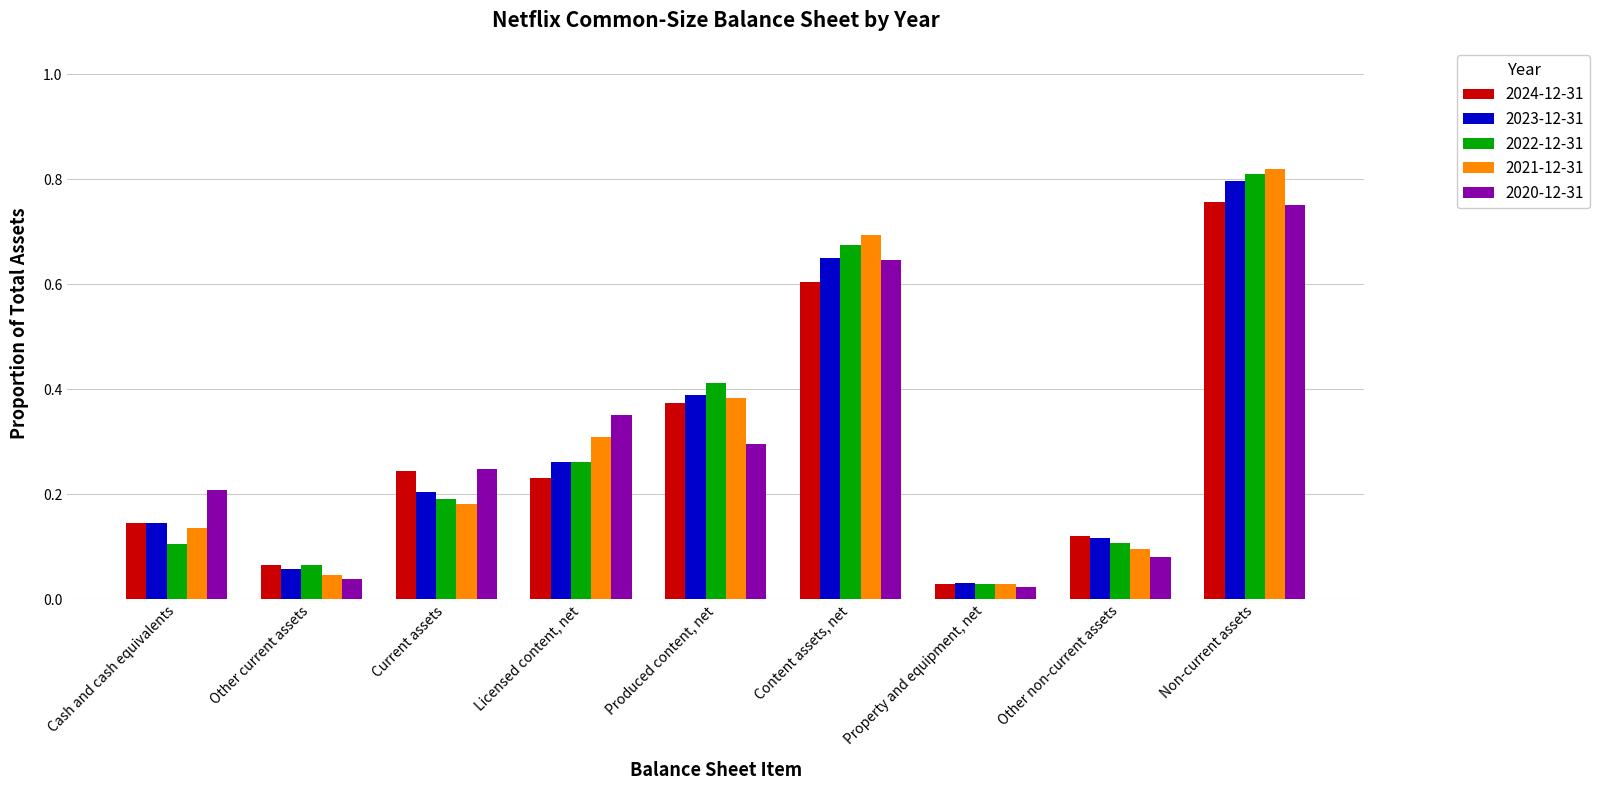

Does the chart contain stacked bars?

No